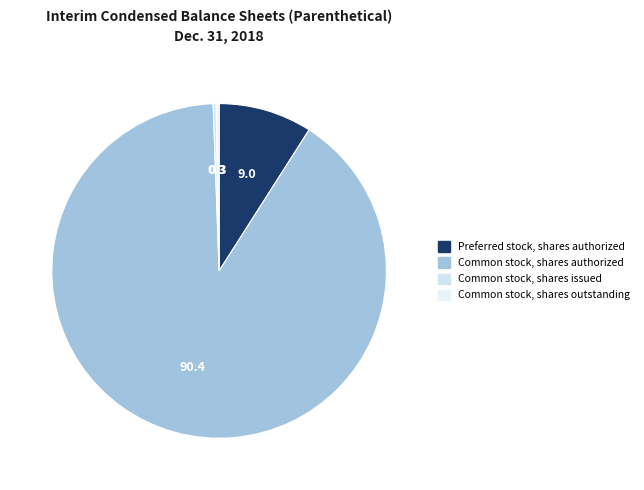

To the nearest percent, what percentage of the pie is Preferred stock, shares authorized?

9%